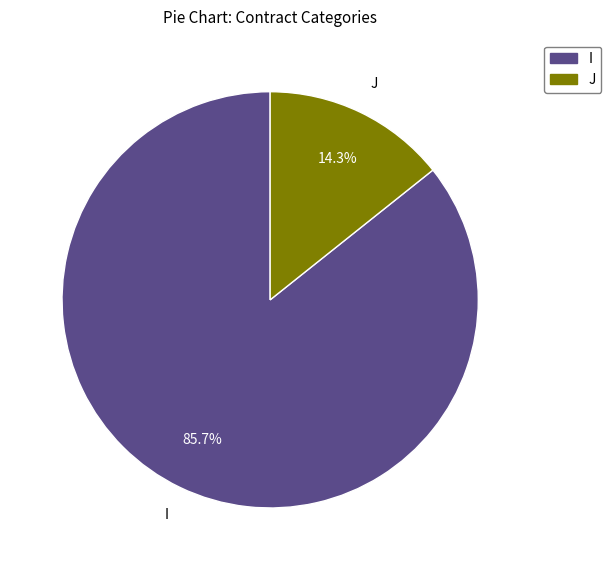

How many slices are in this pie chart?

2